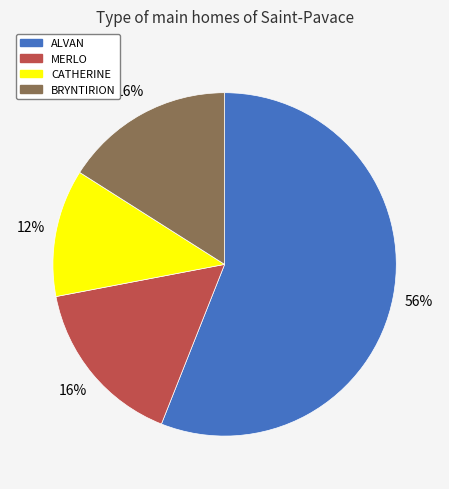

To the nearest percent, what is the average slice percentage?

25%